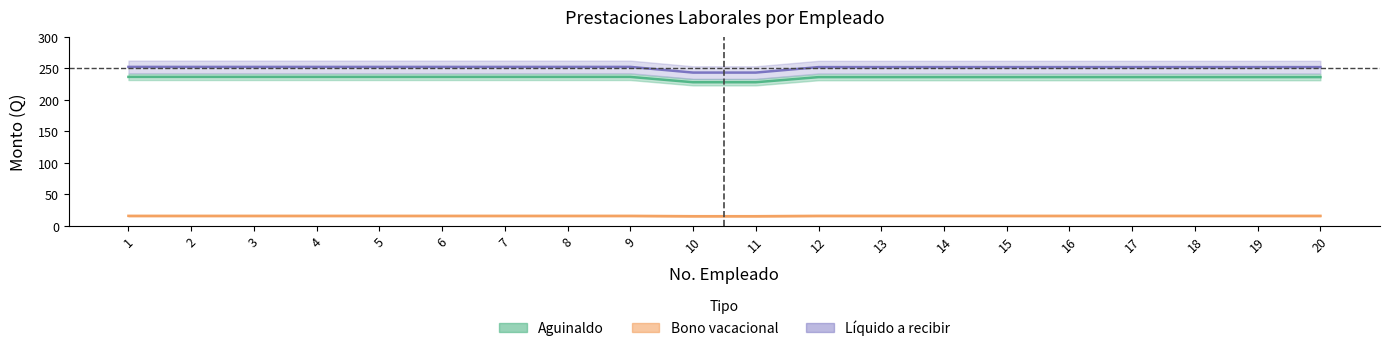

Is it true that Aguinaldo equals 421.7 at 6?

False